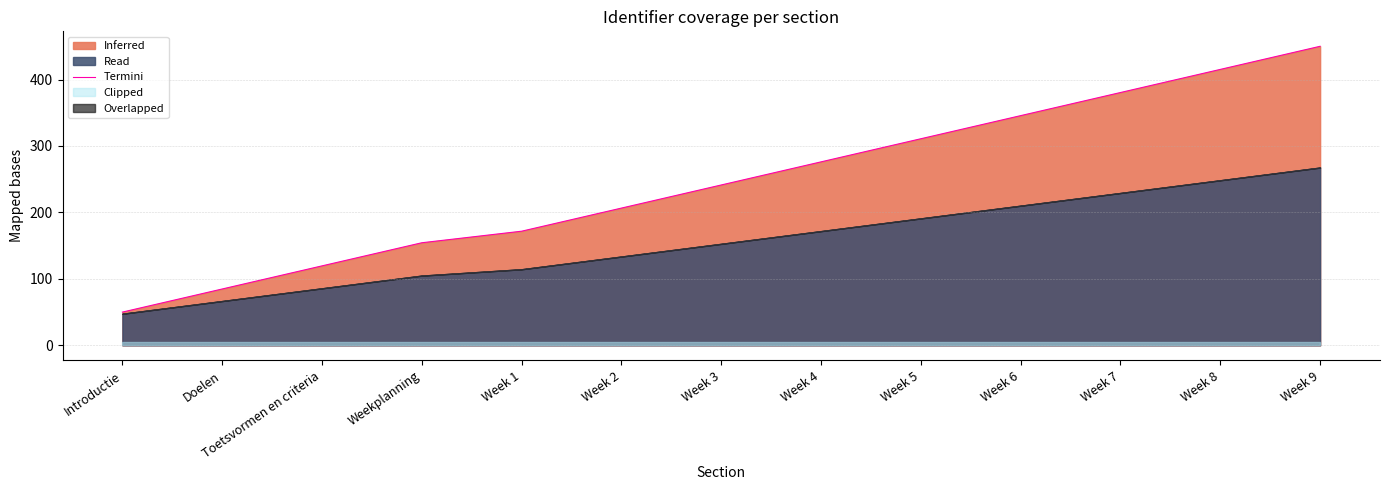

What is the approximate value at Weekplanning?

154.3